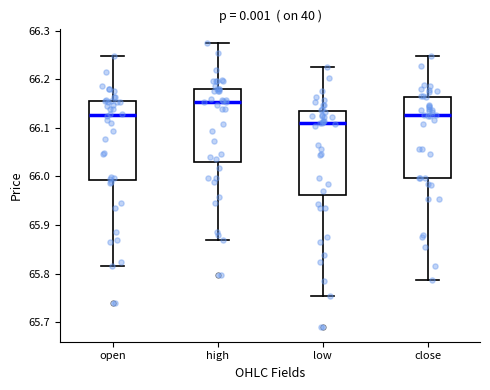

Reading left to right, transcribe this box plot: for each box, give where its median line is, the range the box spans, and where its two whiskers end, as read against the y-axis. The values are not printed on the chart, so give them approximately, as read against the axis.

open: median 66.13, box 65.99 to 66.16, whiskers 65.82 to 66.25
high: median 66.15, box 66.03 to 66.18, whiskers 65.87 to 66.28
low: median 66.11, box 65.96 to 66.13, whiskers 65.75 to 66.23
close: median 66.13, box 66.00 to 66.16, whiskers 65.79 to 66.25